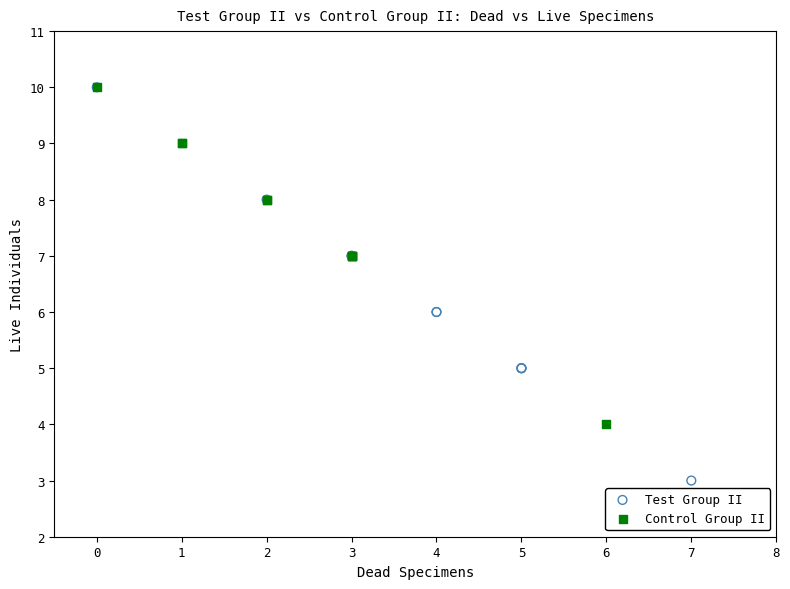

Which series has the largest Y range (max minus min)?

Test Group II